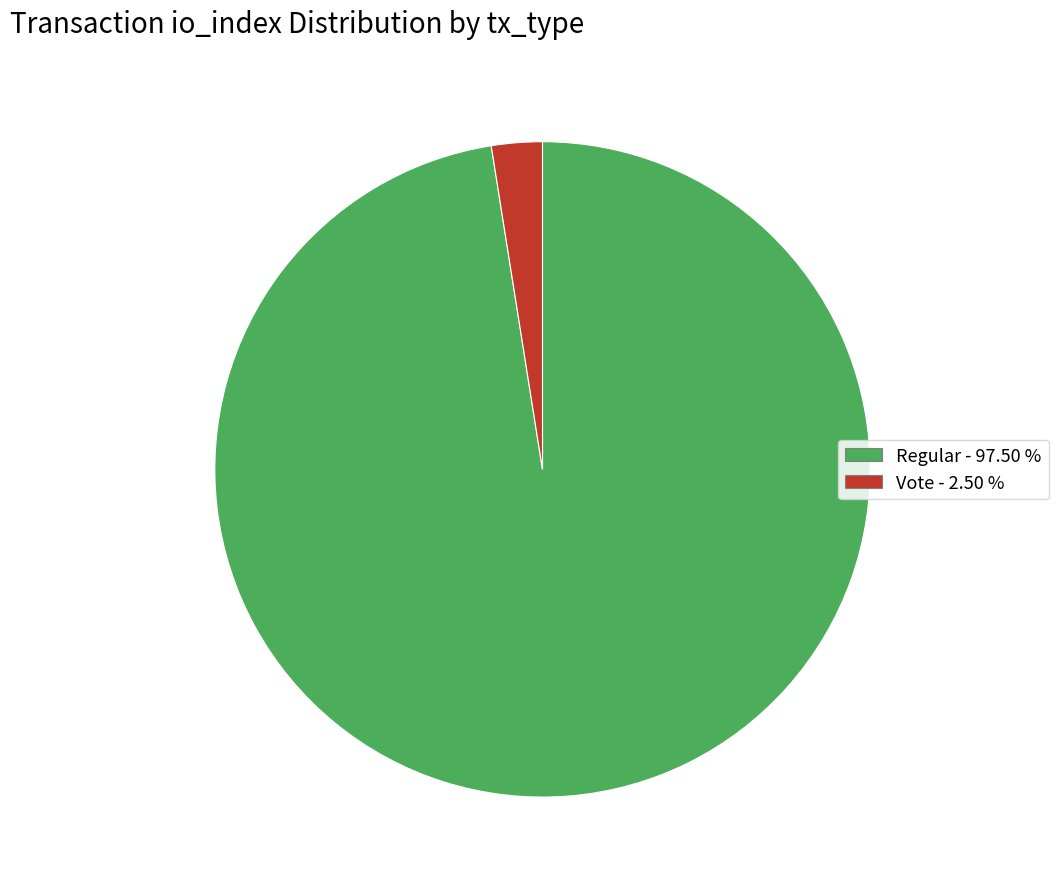

Does any single category account for the majority?

Yes